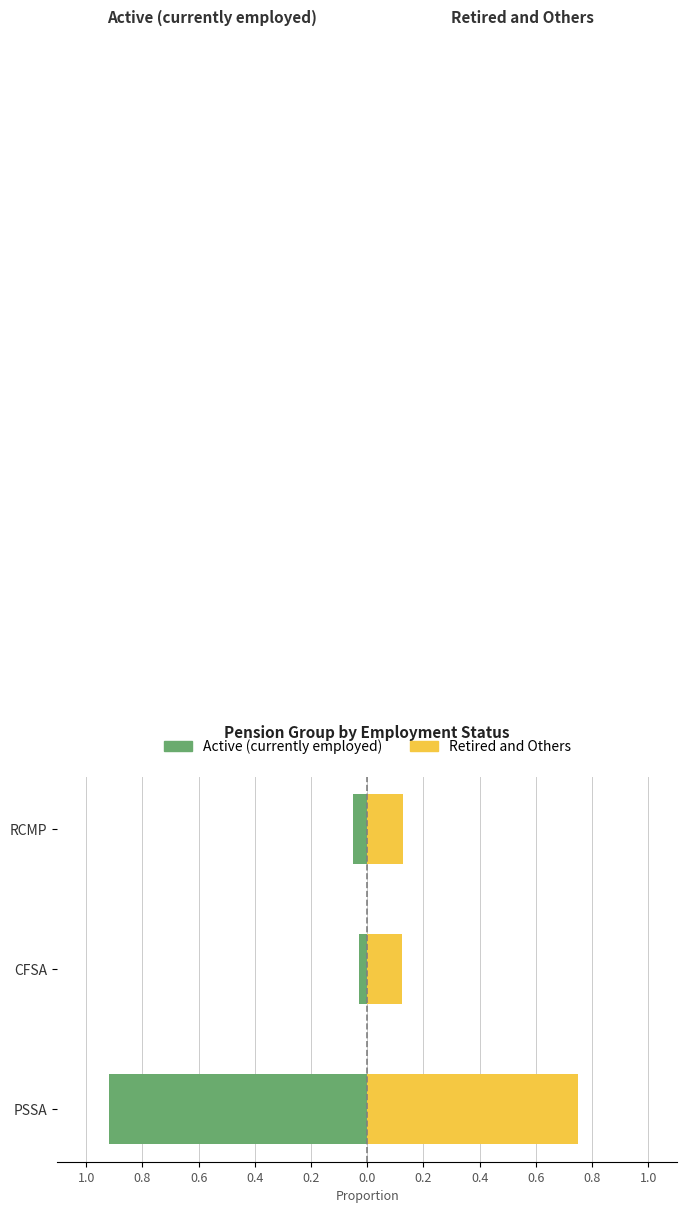

Rank the series at CFSA from lowest to highest value.

Active (currently employed), Retired and Others